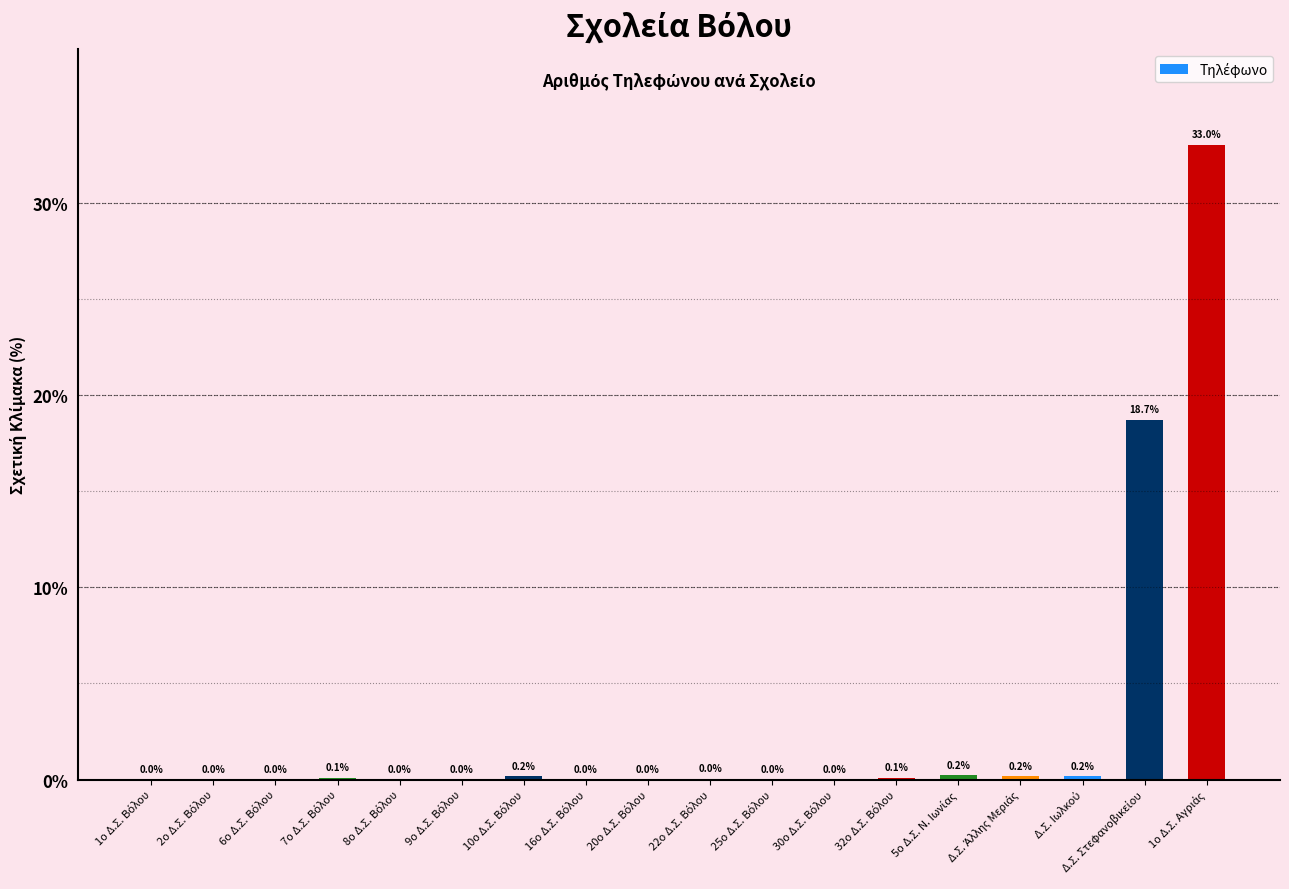

What is the sum of all values?

52.7